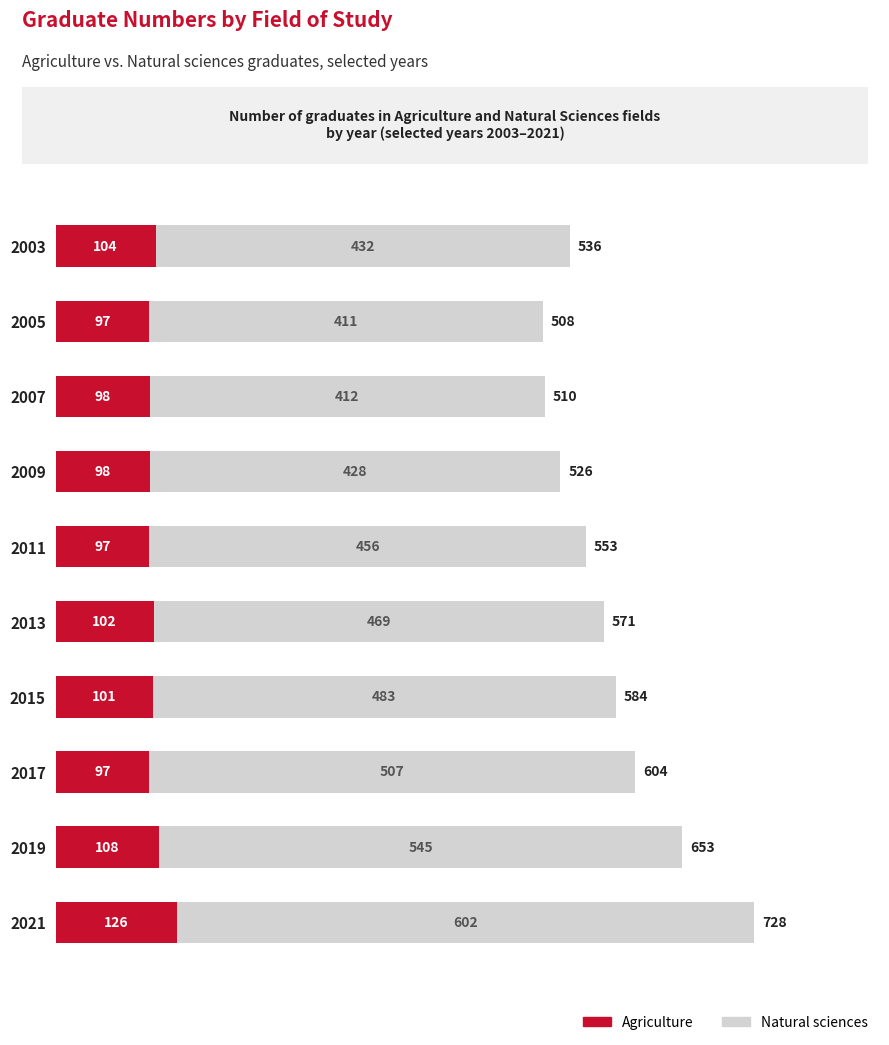

At which category is the sum across all series the highest?

2021